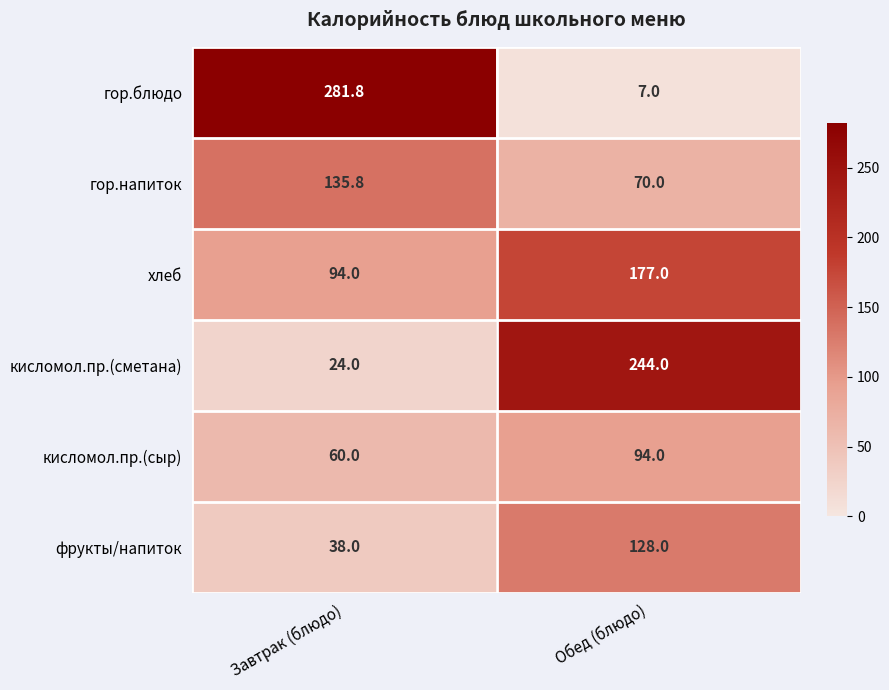

Which series has the largest range (max minus min)?

гор.блюдо